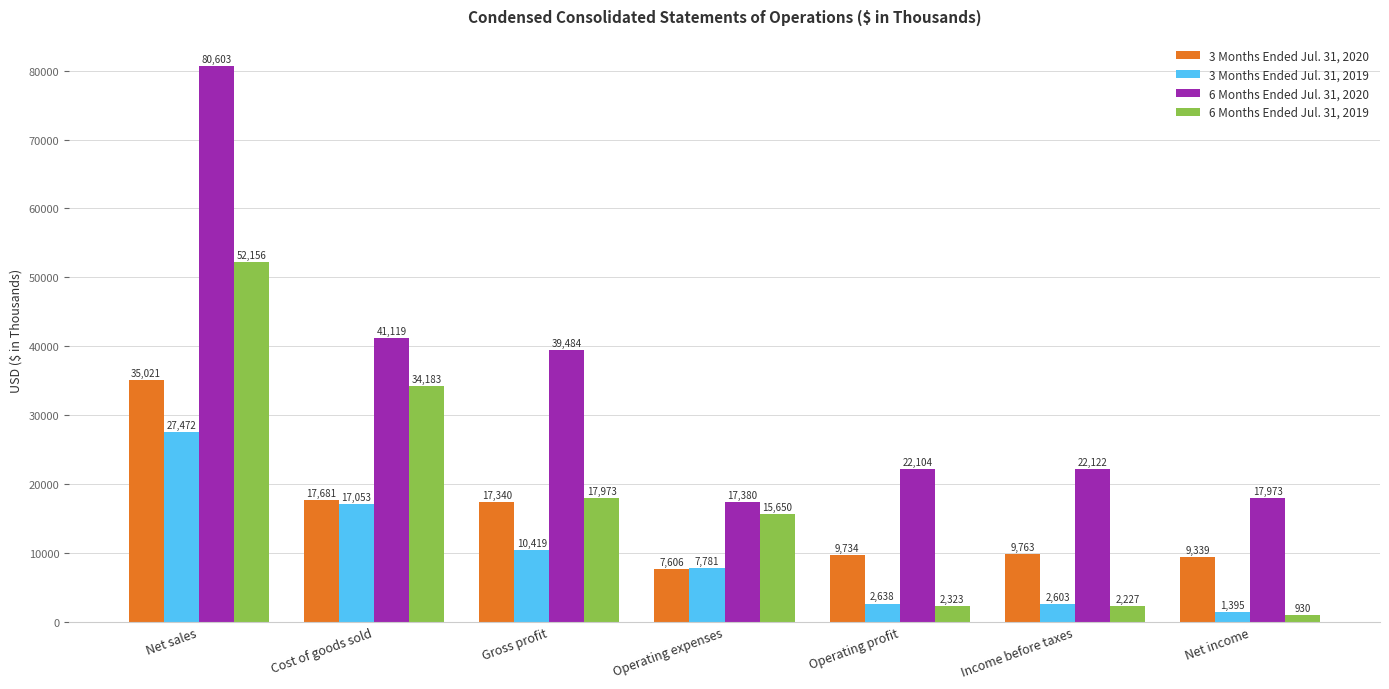

The value of 3 Months Ended Jul. 31, 2019 at Net sales is 27472. True or false?

True